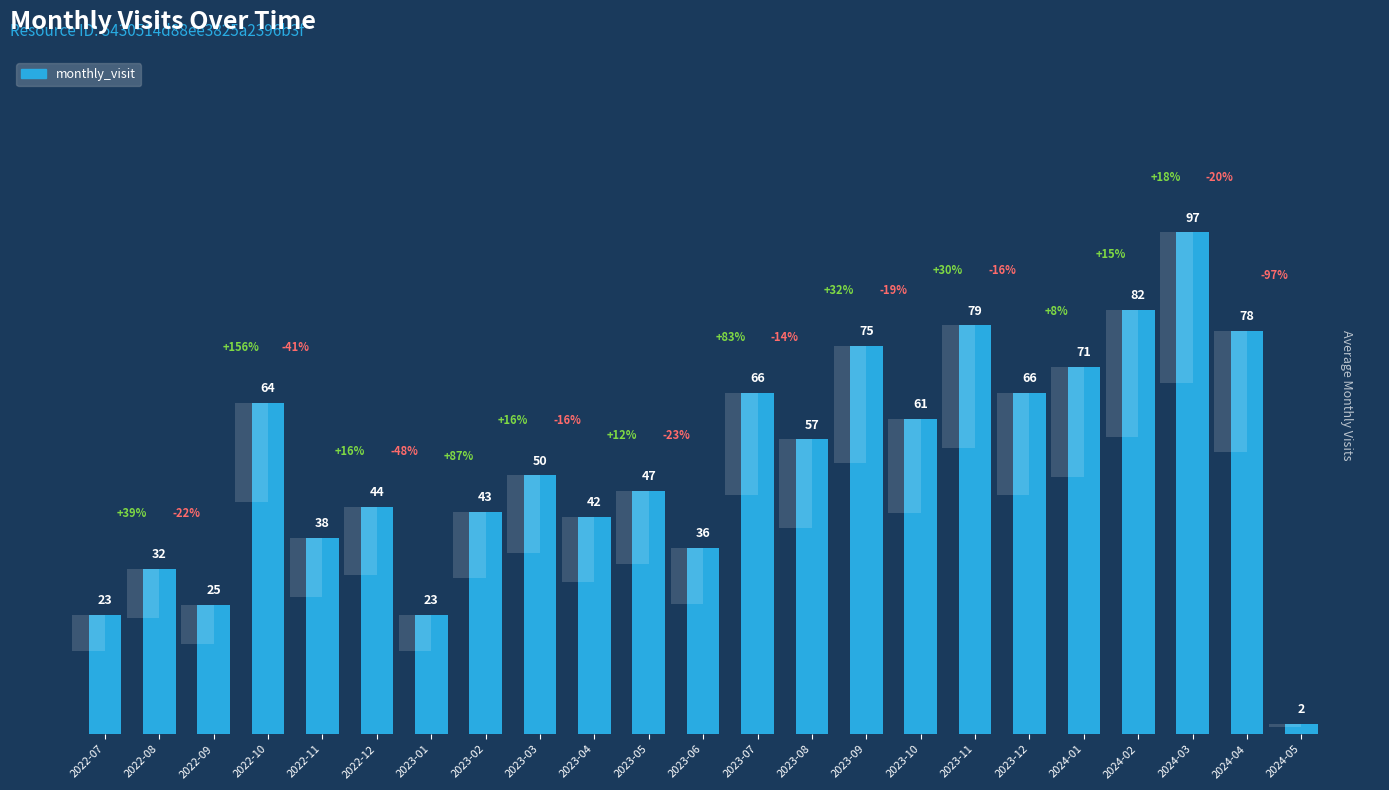

What is the average value?

52